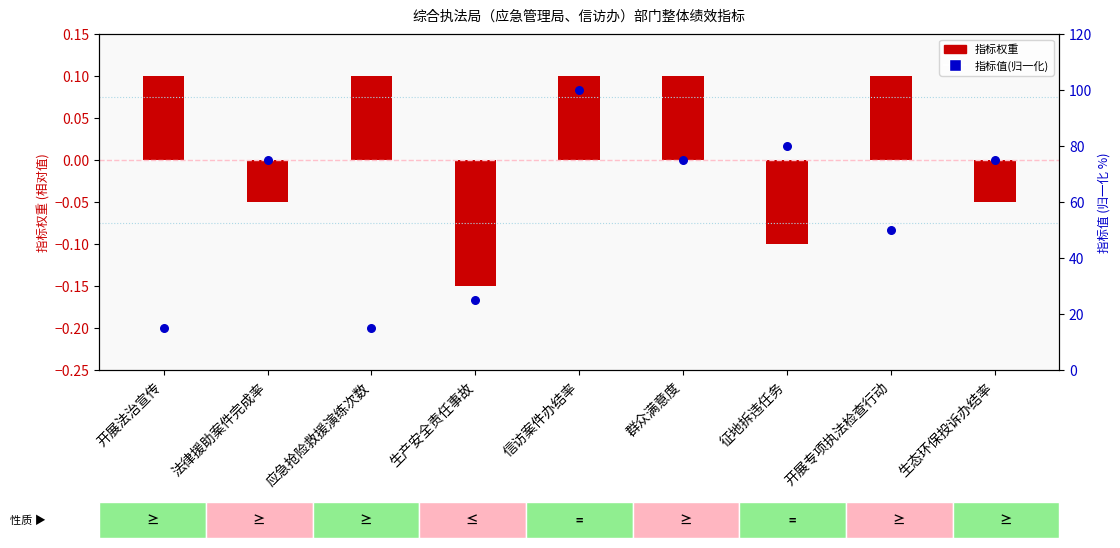

Is the value of 指标值(归一化) at 信访案件办结率 greater than the value of 指标权重(偏移) at 生产安全责任事故?

Yes